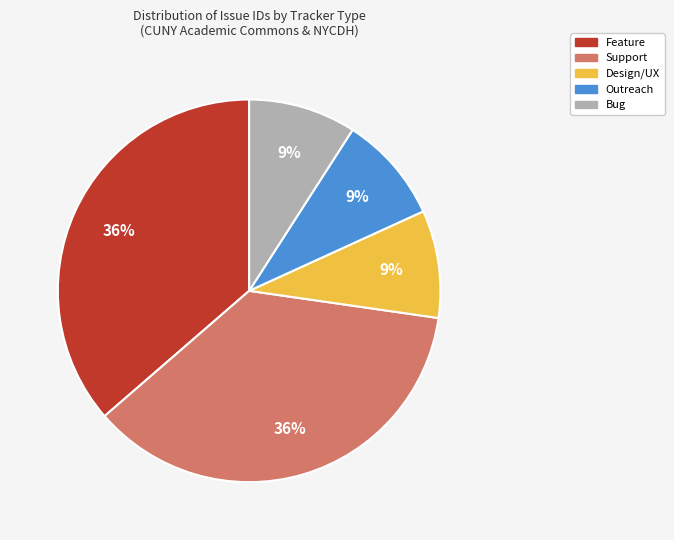

Does any single category account for the majority?

No